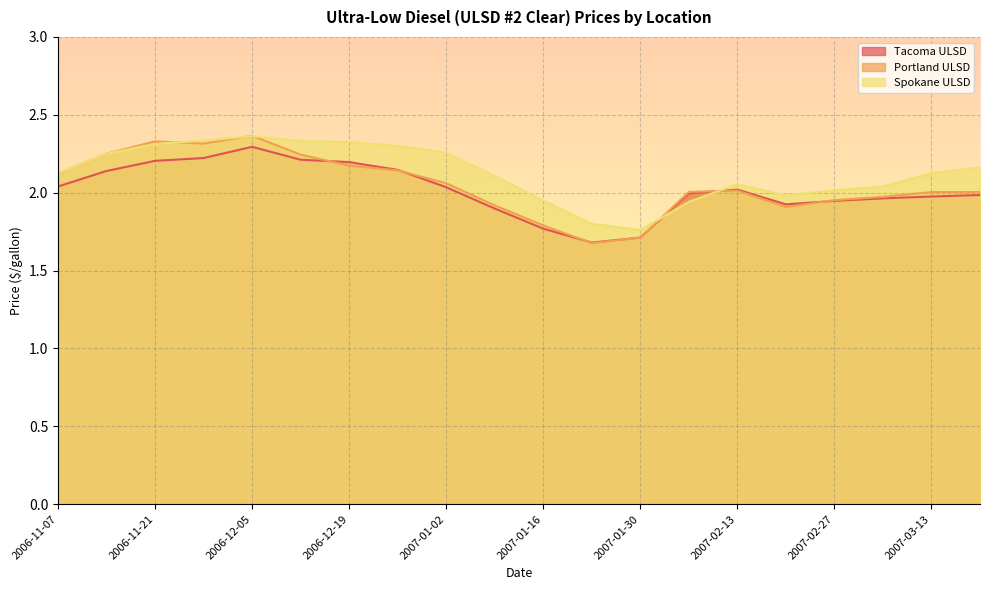

What position from the left is 2006-11-21?

3